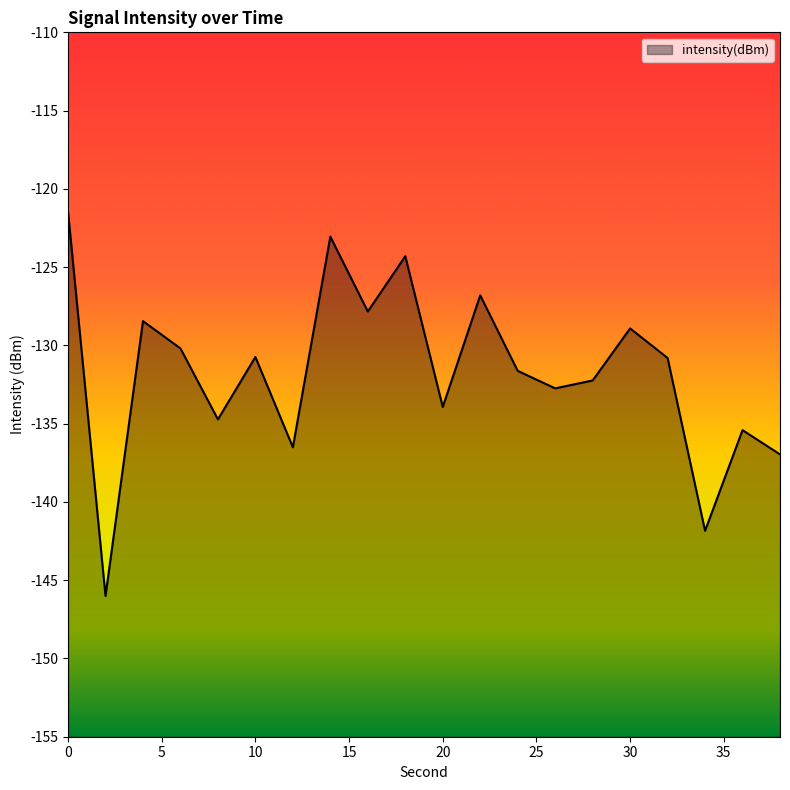

Reading left to right, list all the values displayed in this chart.

0=-121.5	2=-146.0	4=-128.4	6=-130.2	8=-134.7	10=-130.7	12=-136.5	14=-123.1	16=-127.8	18=-124.3	20=-133.9	22=-126.8	24=-131.6	26=-132.7	28=-132.2	30=-128.9	32=-130.8	34=-141.8	36=-135.4	38=-137.0